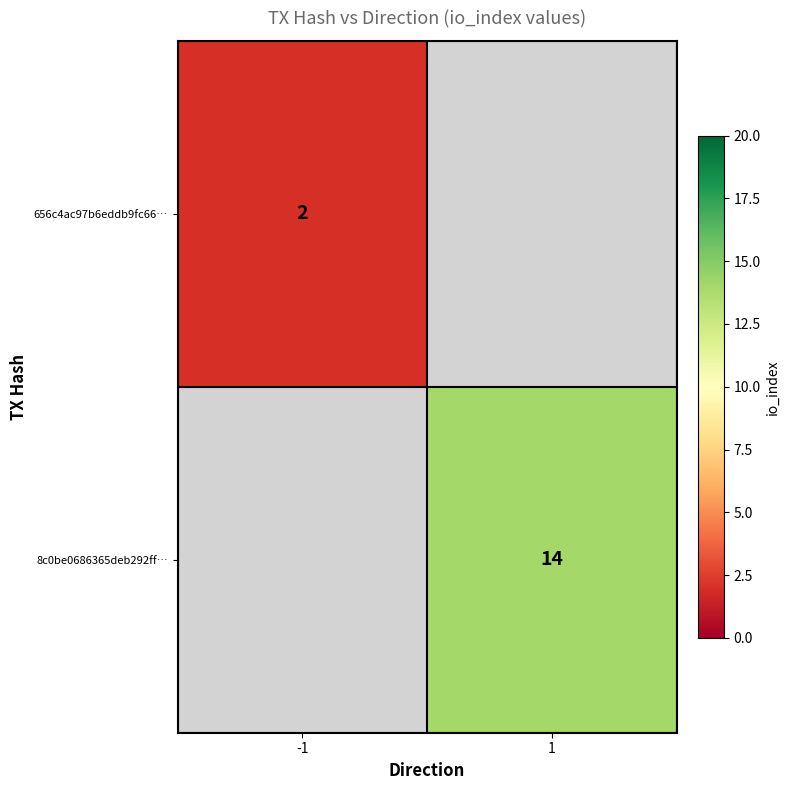

Is the value of 8c0be0686365deb292ff… at 1 greater than the value of 656c4ac97b6eddb9fc66… at -1?

Yes